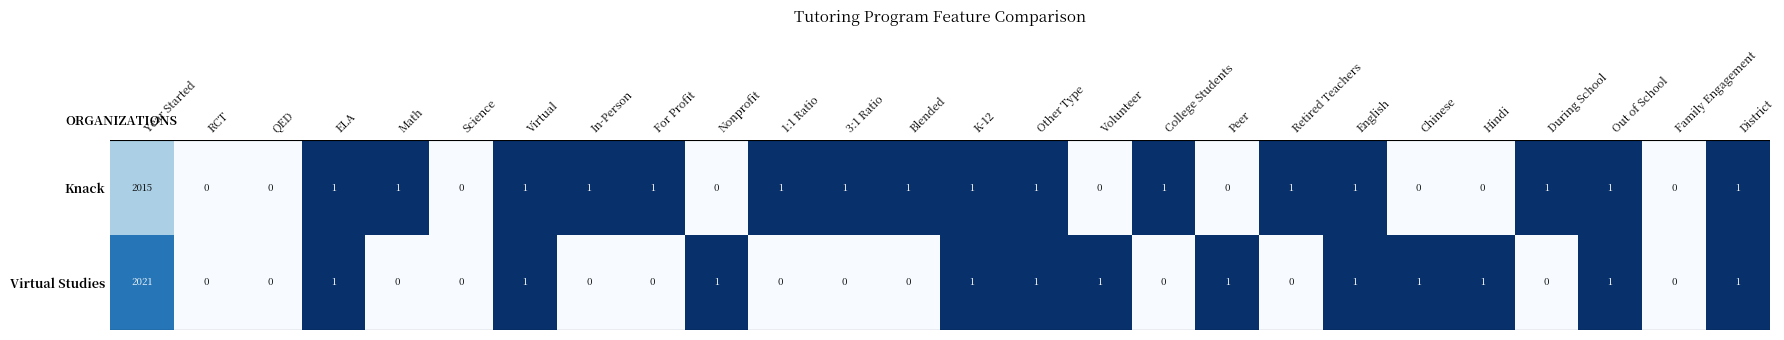

True or false: Knack has a value of 1 at Out of School.

True